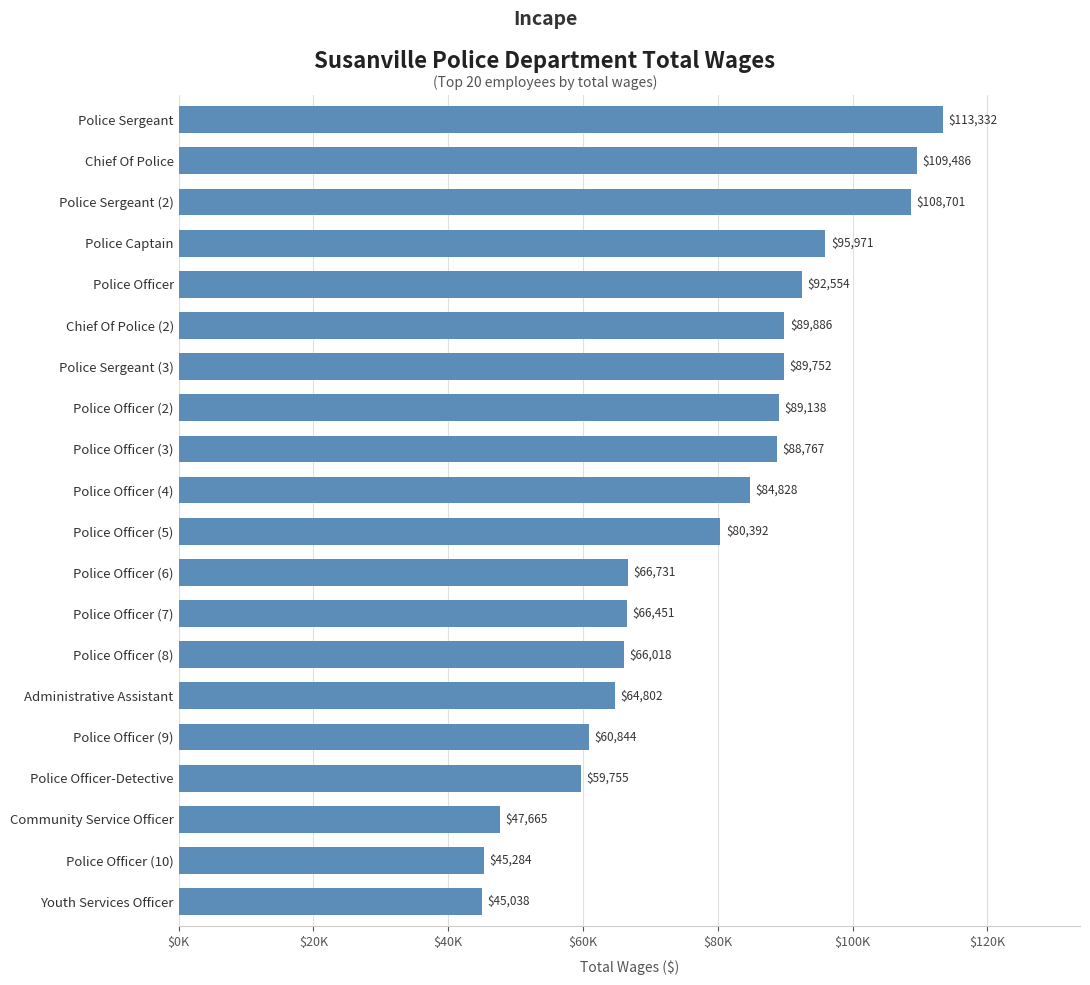

What is the difference between the maximum and second lowest values?

68048